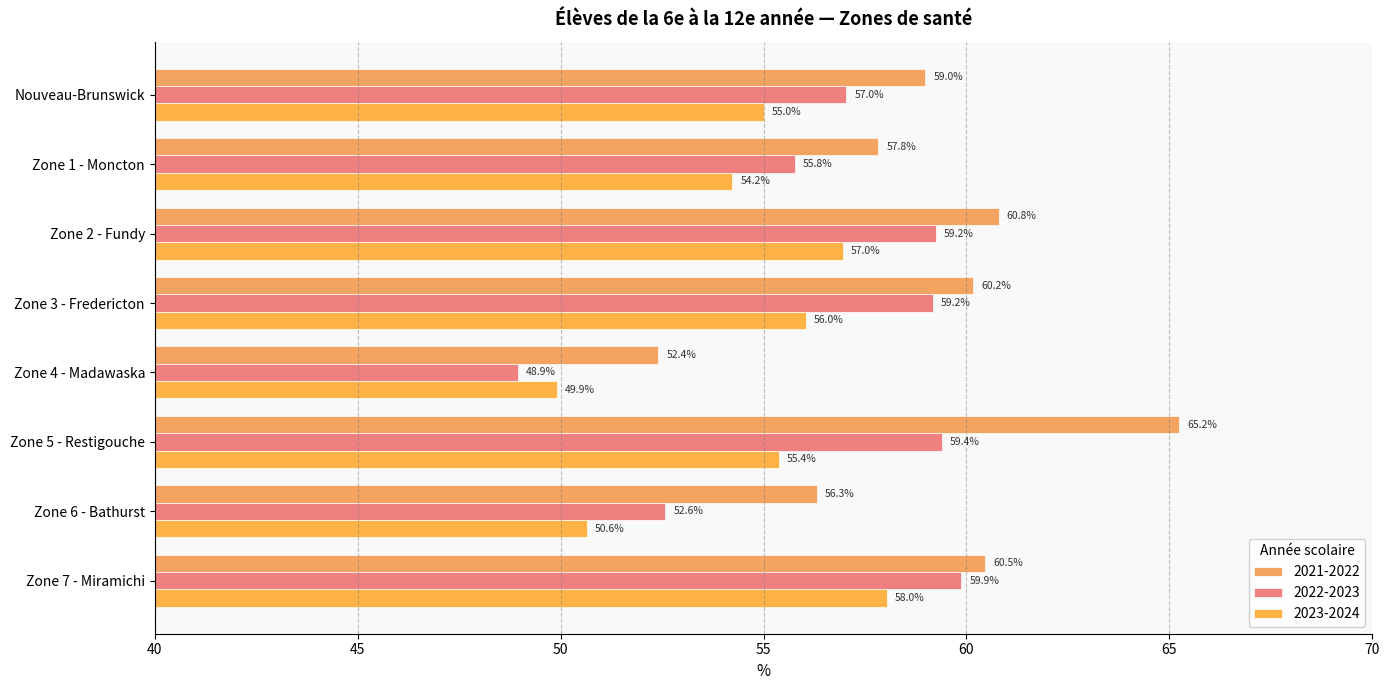

At Zone 5 - Restigouche, list the series in order from smallest to largest.

2023-2024, 2022-2023, 2021-2022